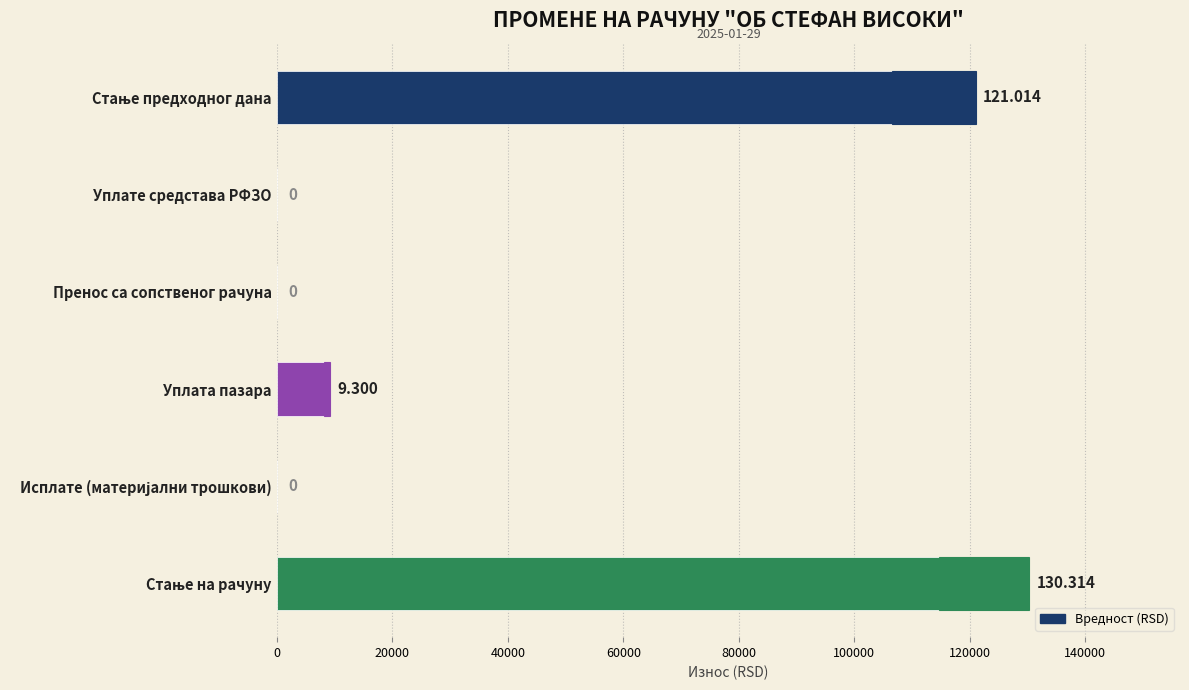

Reading right to left, what are all the values shown in this chart?

100000=130314	80000=0	60000=9300	40000=0	20000=0	0=121014